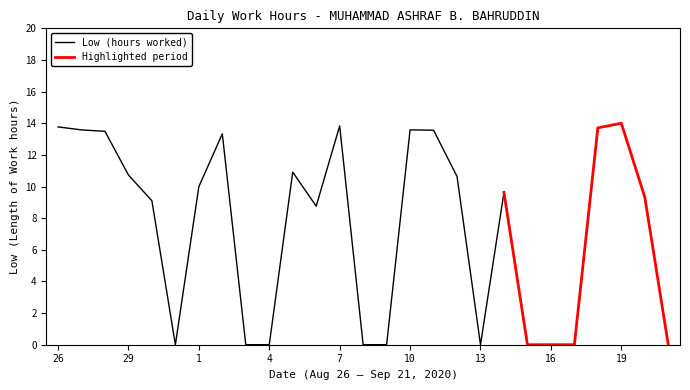

Rank the categories by value from highest to lowest.

19, 7, 26, 18, 27, 10, 11, 28, 2, 5, 29, 12, 1, 14, 20, 30, 6, 31, 3, 4, 8, 9, 13, 15, 16, 17, 21